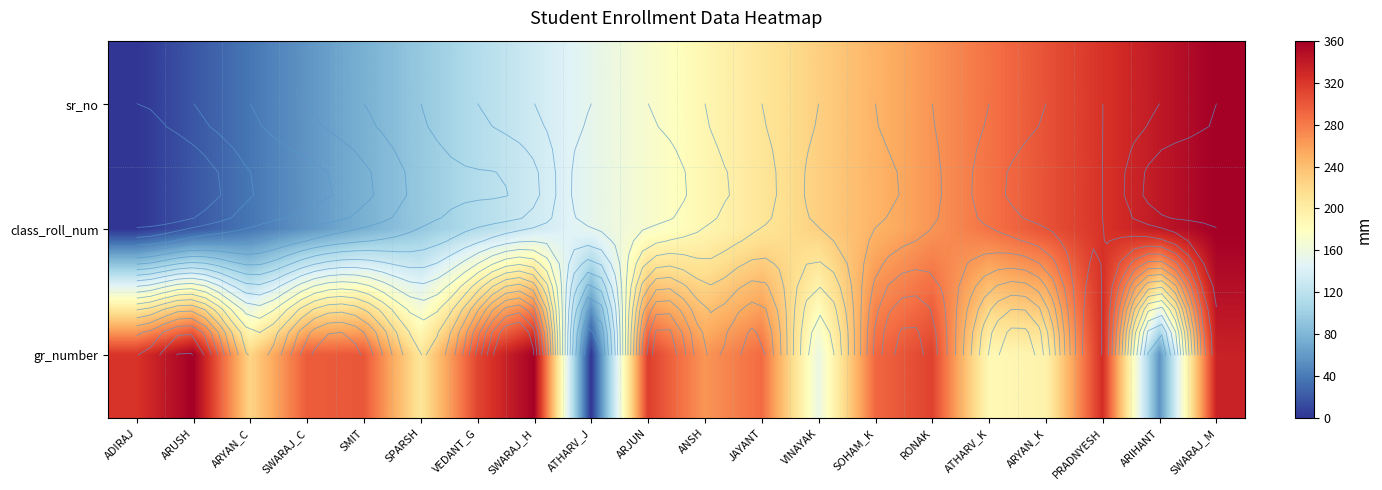

What is the difference between the second highest and minimum values in the gr_number series?

358.4